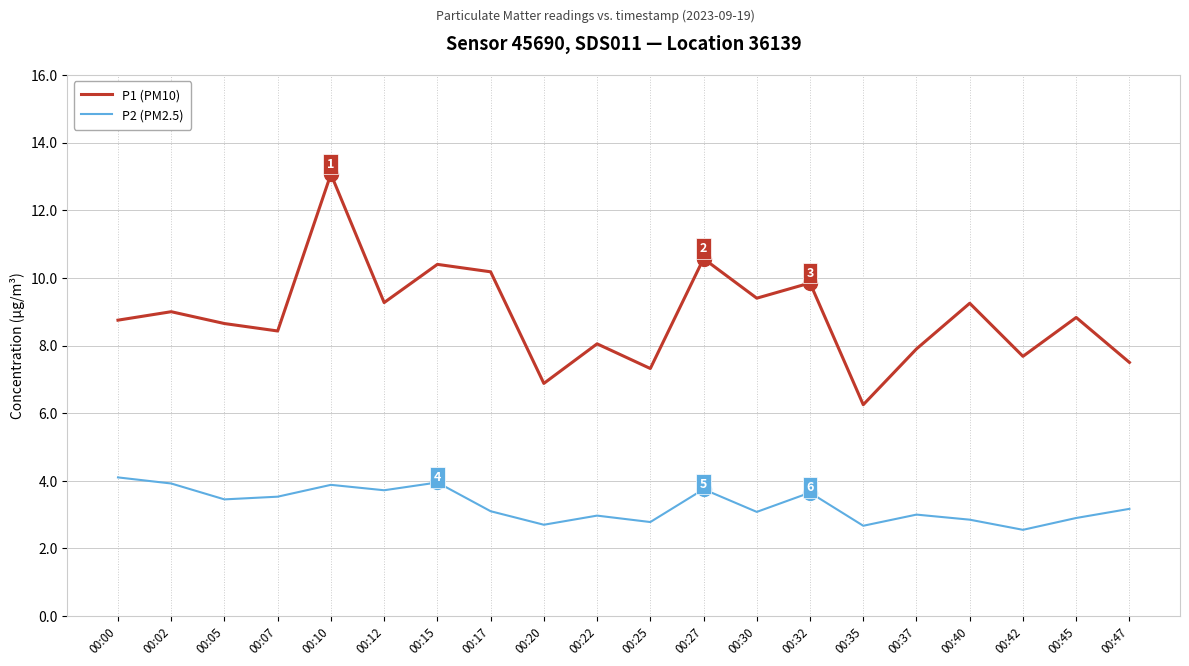

True or false: P1 (PM10) and P2 (PM2.5) cross at least once.

False